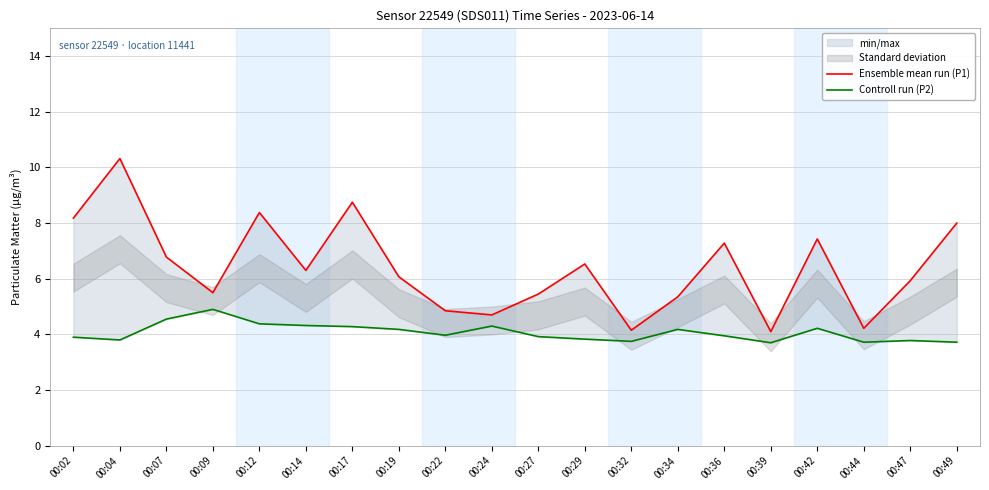

Reading left to right, list all the values displayed in this chart.

Ensemble mean run (P1): 00:02=8.2	00:04=10.3	00:07=6.8	00:09=5.5	00:12=8.4	00:14=6.3	00:17=8.8	00:19=6.1	00:22=4.8	00:24=4.7	00:27=5.5	00:29=6.5	00:32=4.2	00:34=5.3	00:36=7.3	00:39=4.1	00:42=7.4	00:44=4.2	00:47=5.9	00:49=8.0
Controll run (P2): 00:02=3.9	00:04=3.8	00:07=4.5	00:09=4.9	00:12=4.4	00:14=4.3	00:17=4.3	00:19=4.2	00:22=4.0	00:24=4.3	00:27=3.9	00:29=3.8	00:32=3.8	00:34=4.2	00:36=4.0	00:39=3.7	00:42=4.2	00:44=3.7	00:47=3.8	00:49=3.7